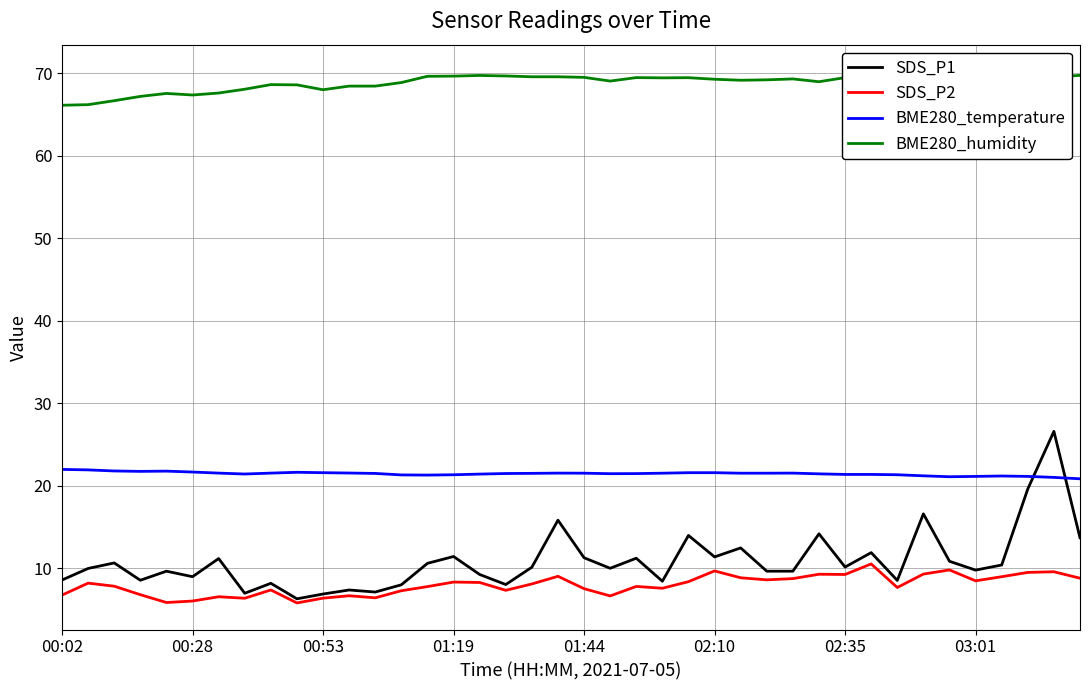

At 21, list the series in order from largest to smallest.

BME280_humidity, BME280_temperature, SDS_P1, SDS_P2